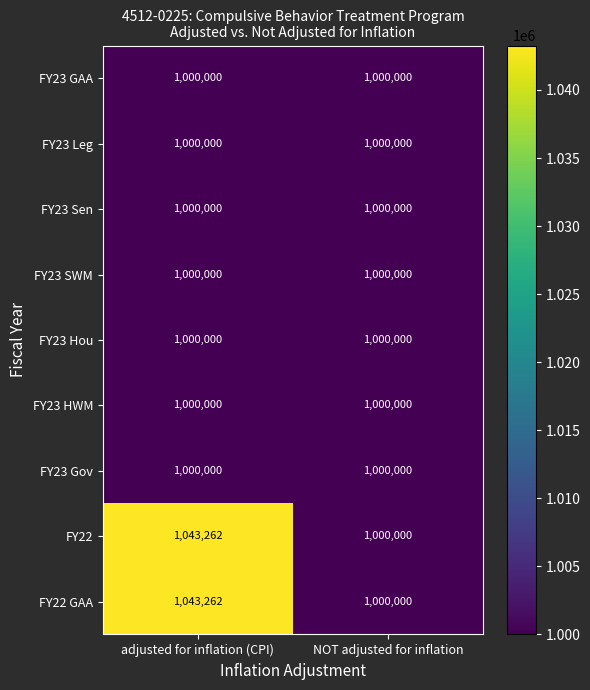

At which category is the sum across all series the highest?

adjusted for inflation (CPI)